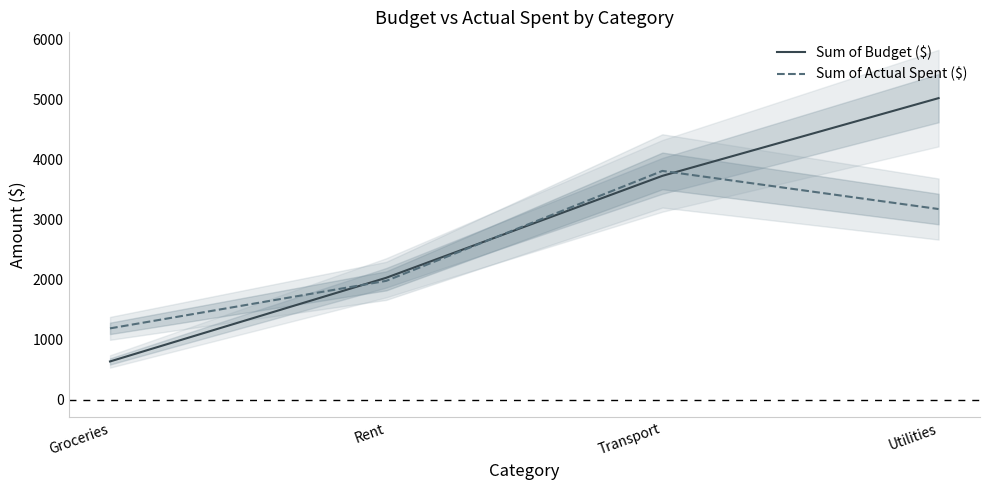

Reading left to right, extract all data points from this chart.

Sum of Budget ($): 640	2031	3726	5018
Sum of Actual Spent ($): 1190	1980	3808	3174